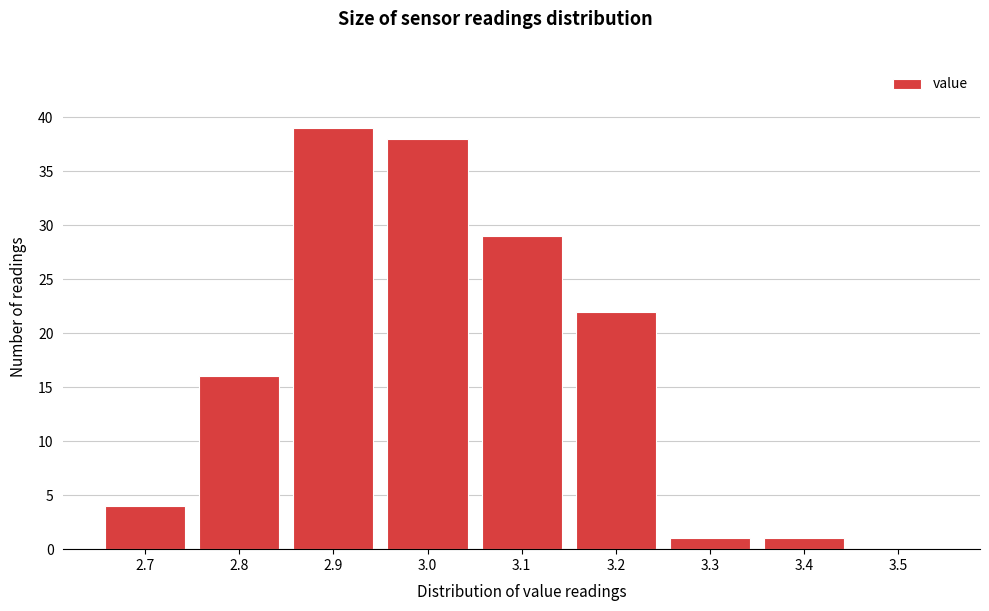

Reading left to right, transcribe all the data shown in this chart.

2.7=4	2.8=16	2.9=39	3.0=38	3.1=29	3.2=22	3.3=1	3.4=1	3.5=0